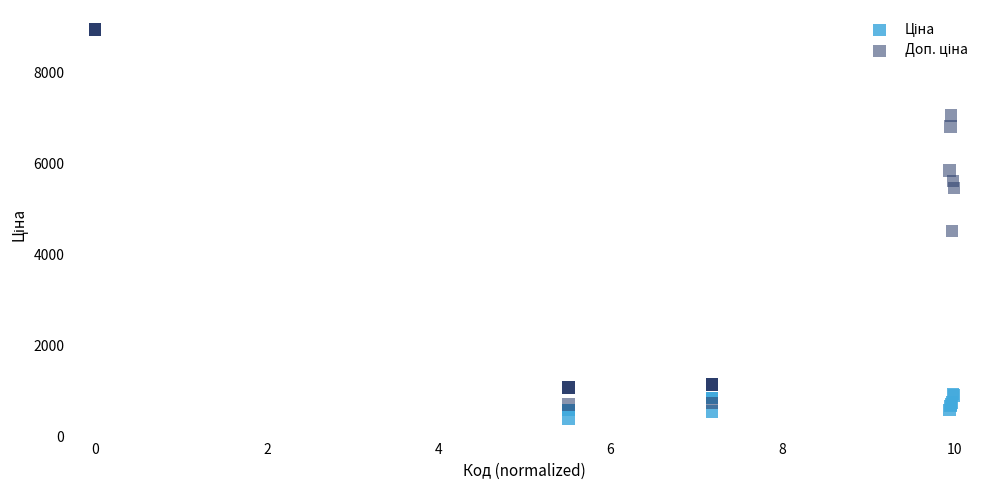

Across all series, what Y value is closest to 4661?

4513.3